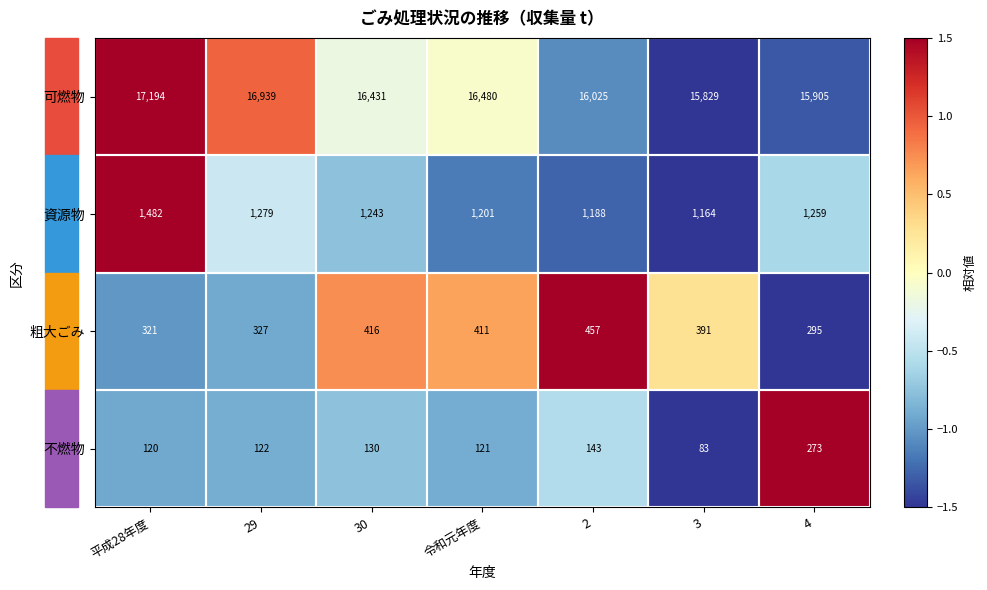

Which series has the largest total across all categories?

可燃物